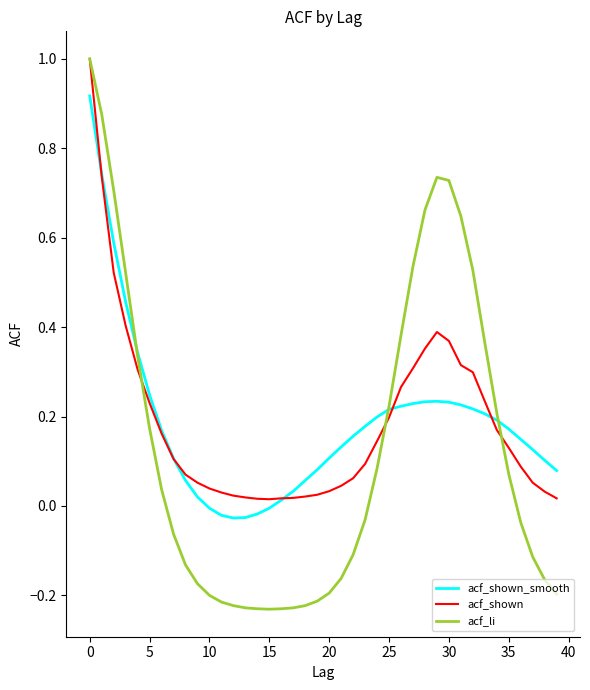

What is the maximum value shown in the chart?

1.0